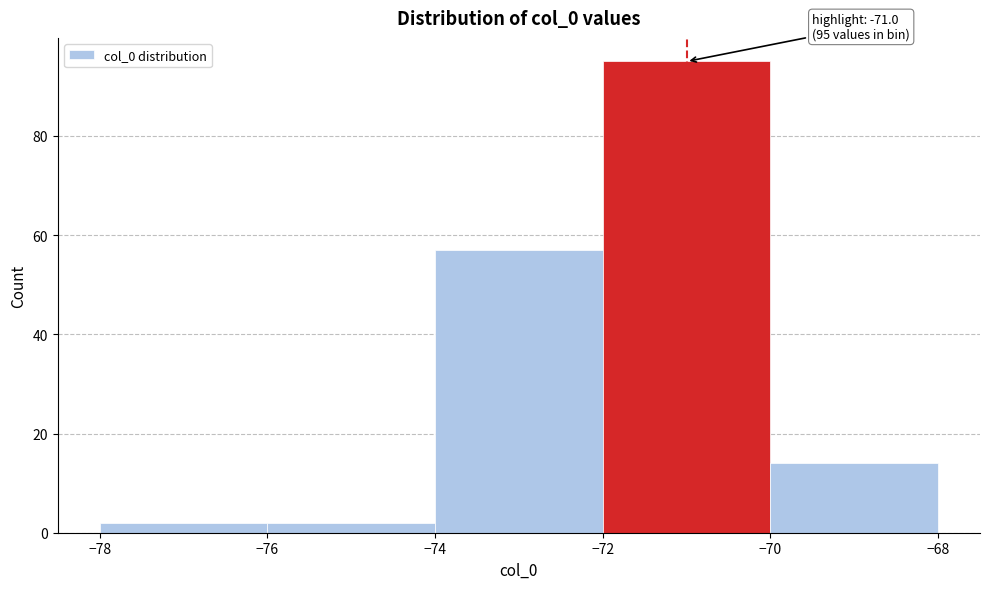

Which range on the x-axis has the tallest bar?

-72 to -70